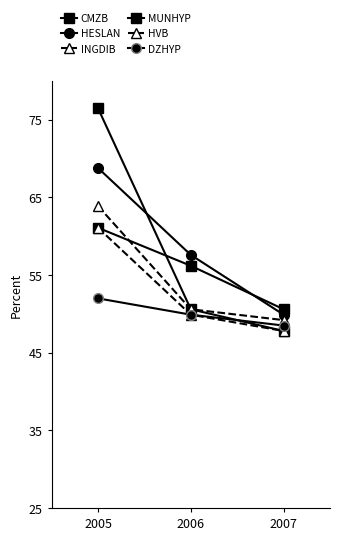

Which category has the lowest value in the MUNHYP series?

2007